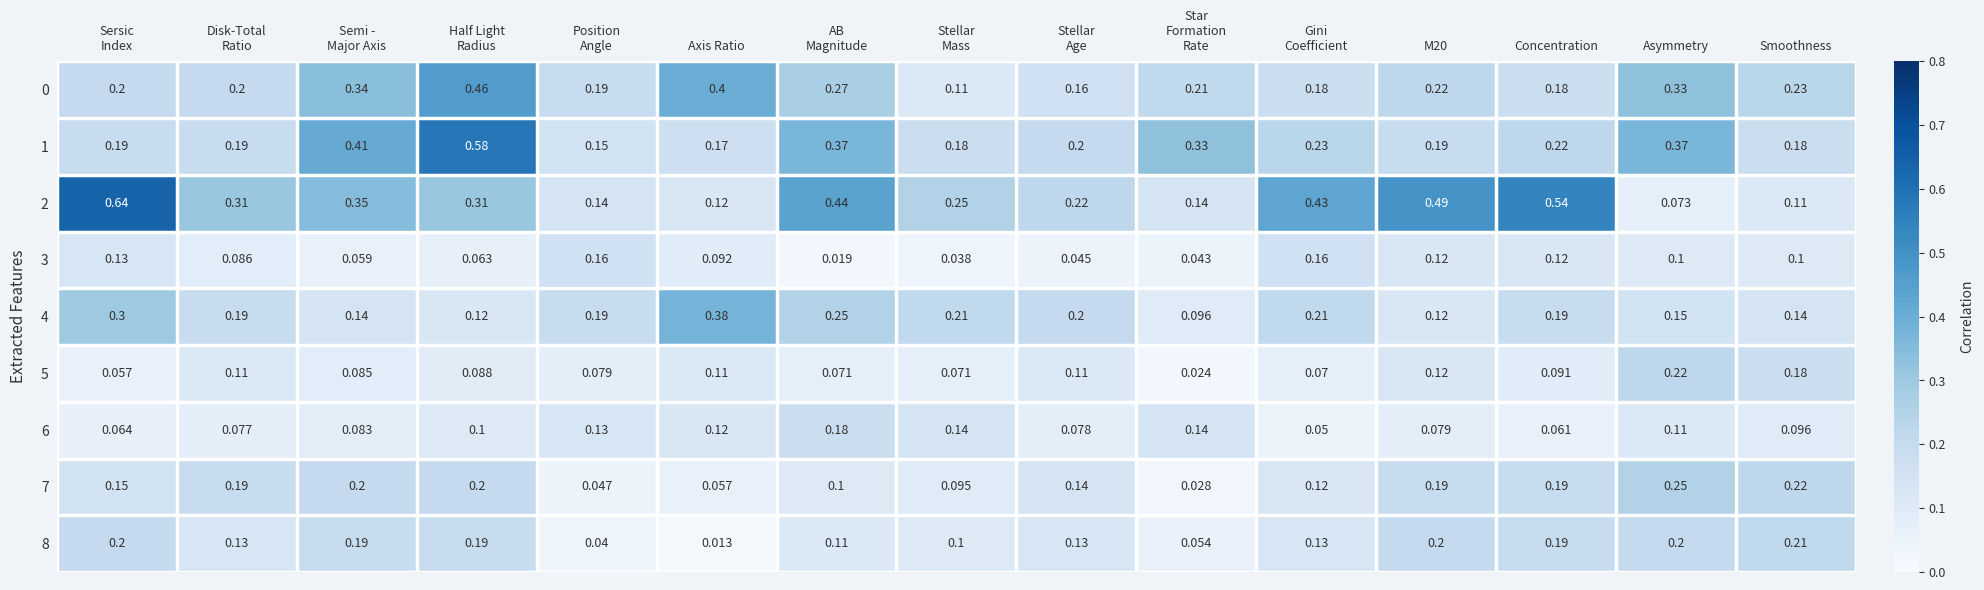

Which series has the widest spread of values?

2